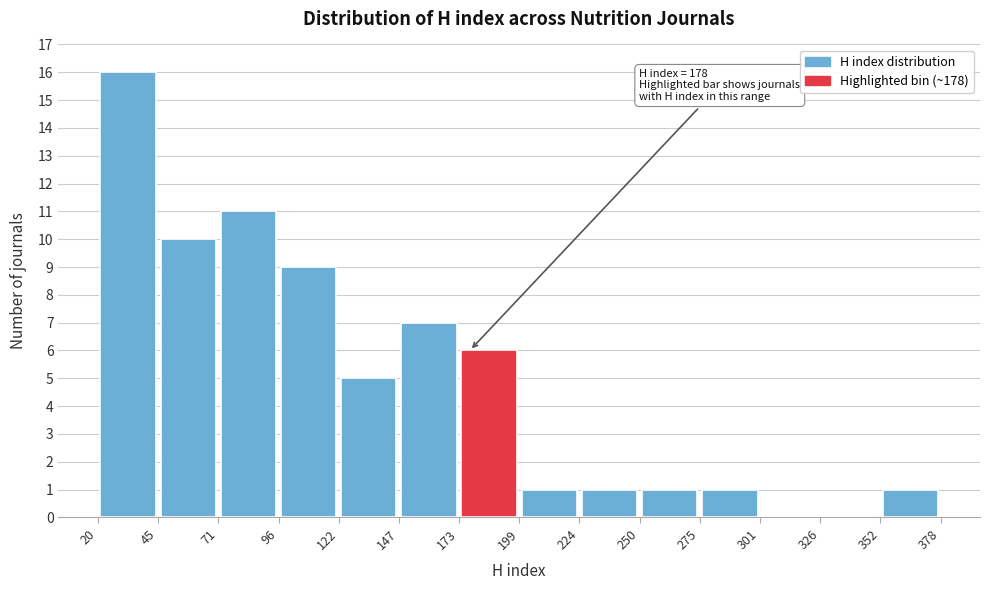

Which range on the x-axis has the tallest bar?

20 to 45